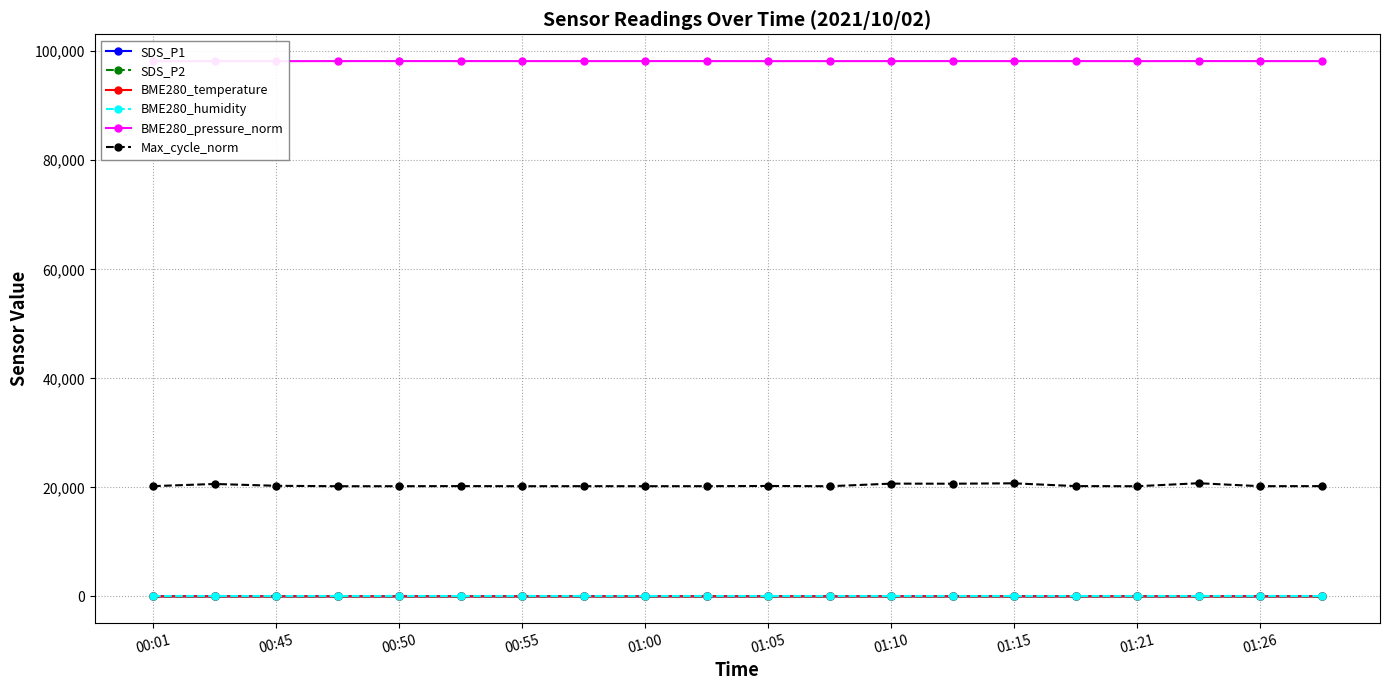

At how many categories does at least one series exceed 17581?

20